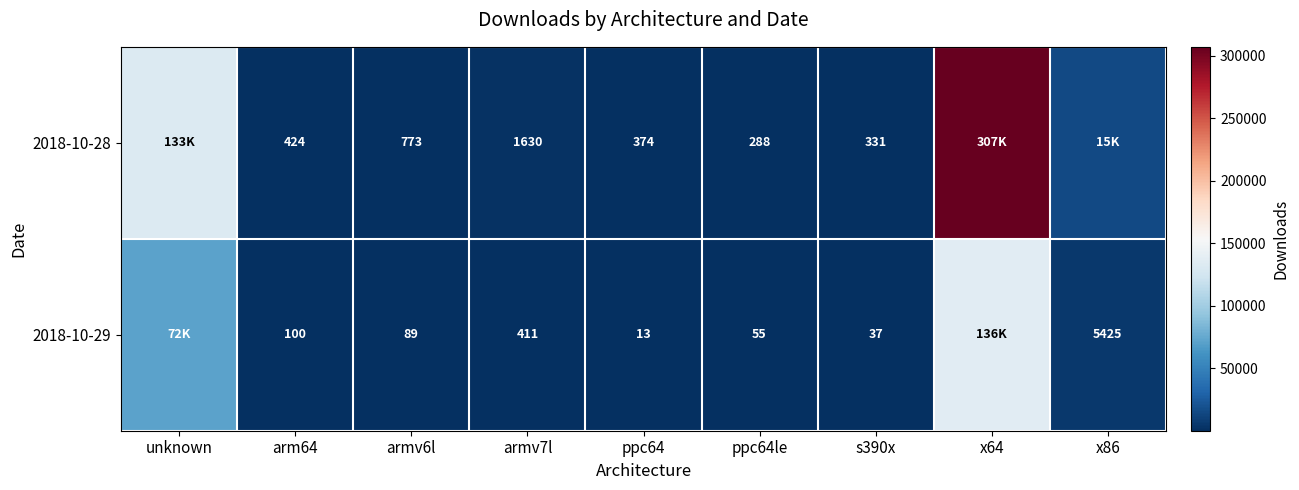

Is it true that 2018-10-29 equals 24 at ppc64le?

False